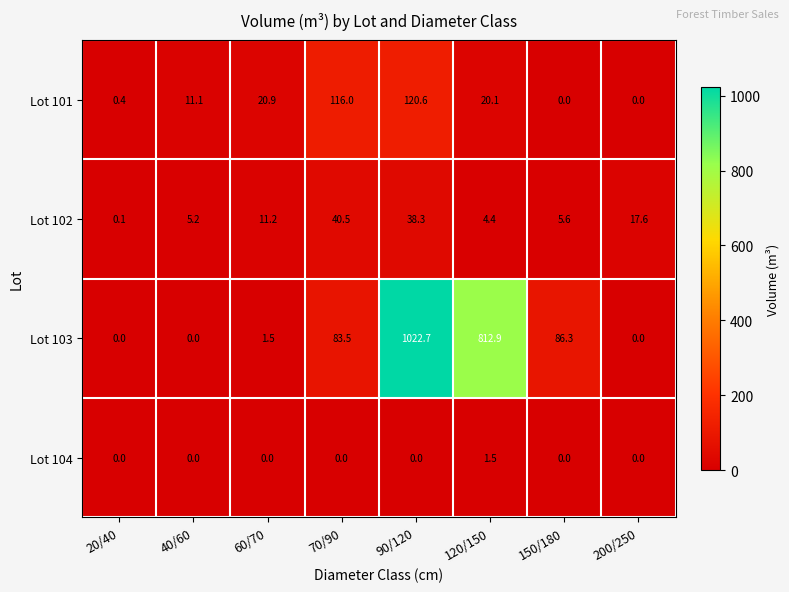

Rank the series by their maximum value, from highest to lowest.

Lot 103, Lot 101, Lot 102, Lot 104